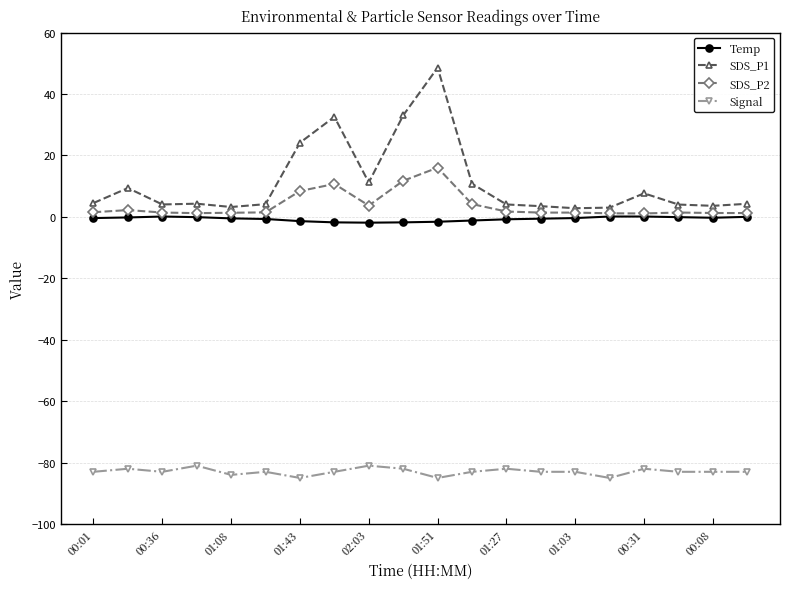

Which series has the widest spread of values?

SDS_P1